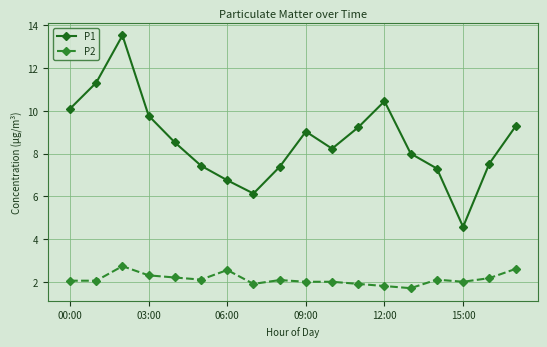

True or false: P2 and P1 intersect in this chart.

False